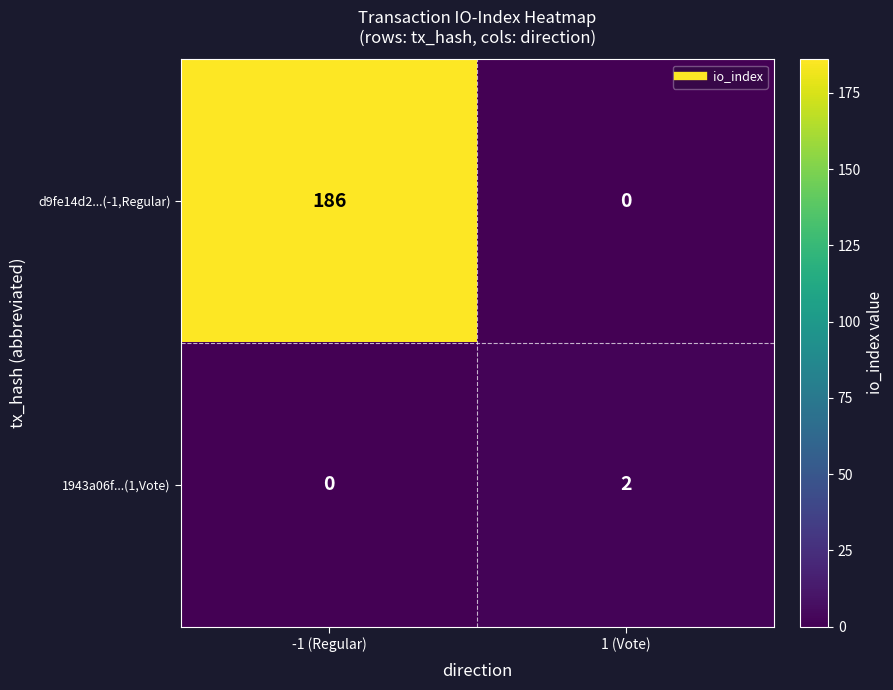

What is the sum of the d9fe14d2...(-1,Regular) values at -1 (Regular) and 1 (Vote)?

186